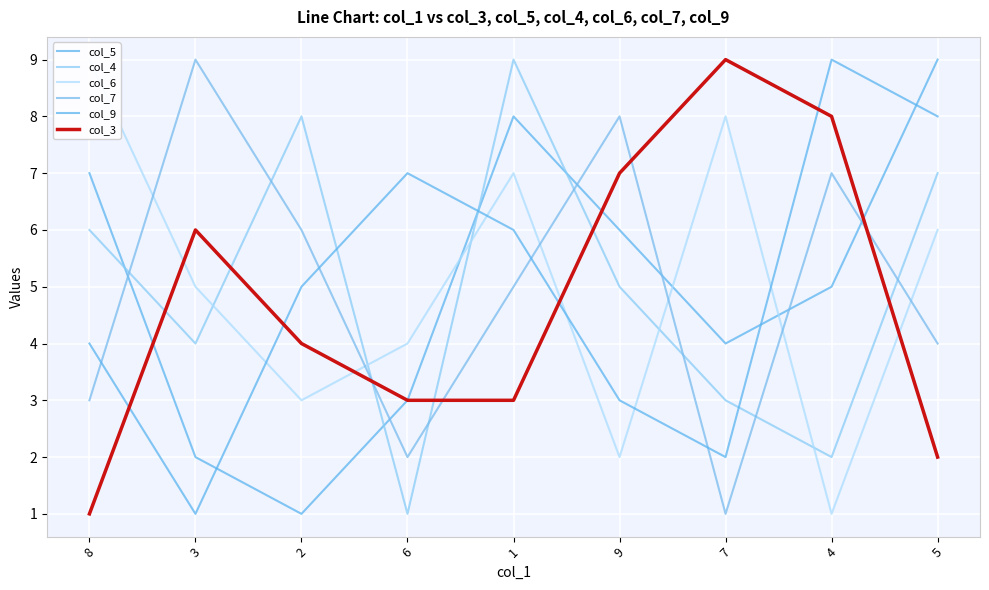

What is the difference between the highest and lowest values at 7?

8